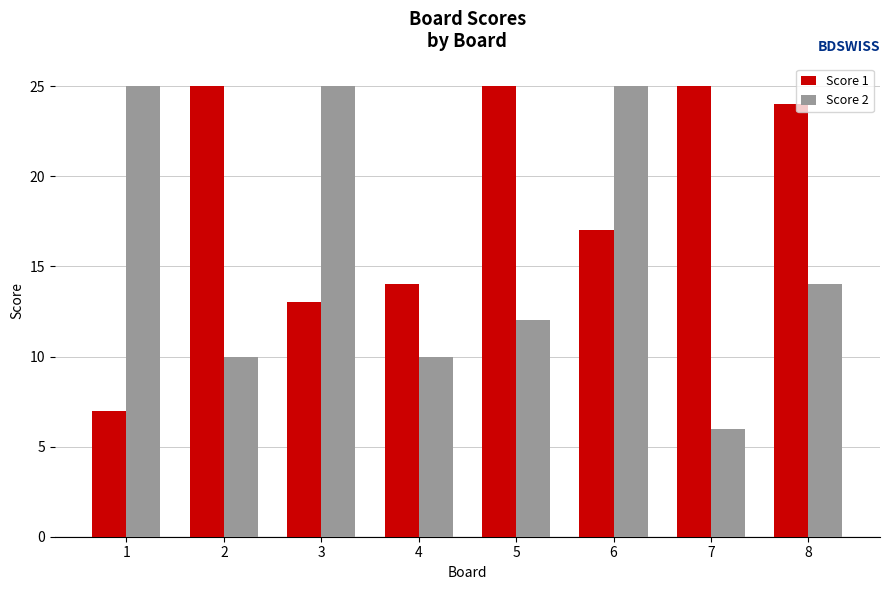

At how many categories does at least one series exceed 7?

8